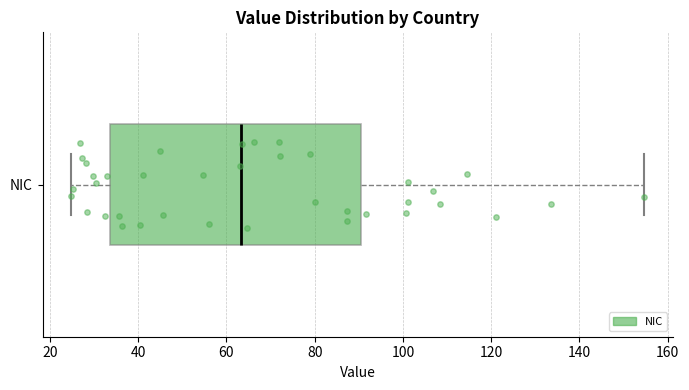

Transcribe this box plot: give where the median line is, the range the box spans, and where the two whiskers end, as read against the x-axis. The values are not printed on the chart, so give them approximately, as read against the axis.

median 64, box 34 to 90, whiskers 24 to 154